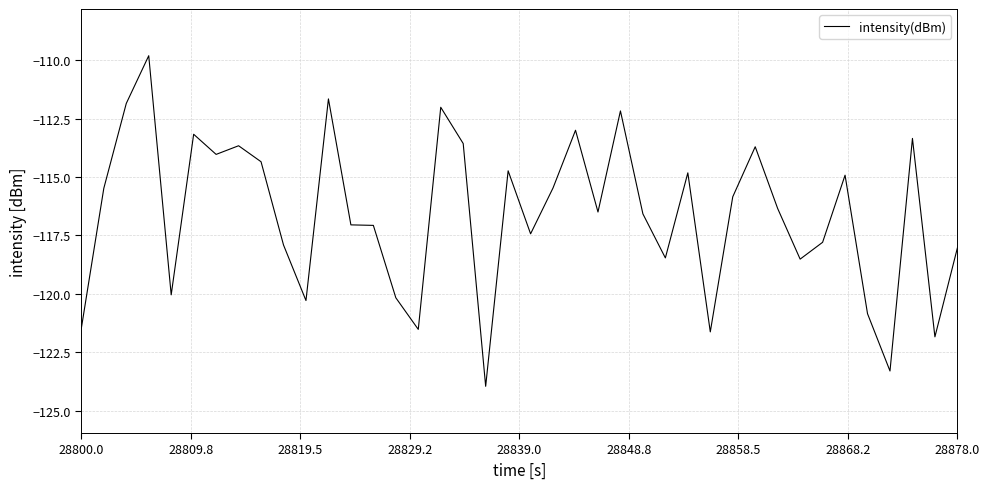

How many series are shown in this chart?

1